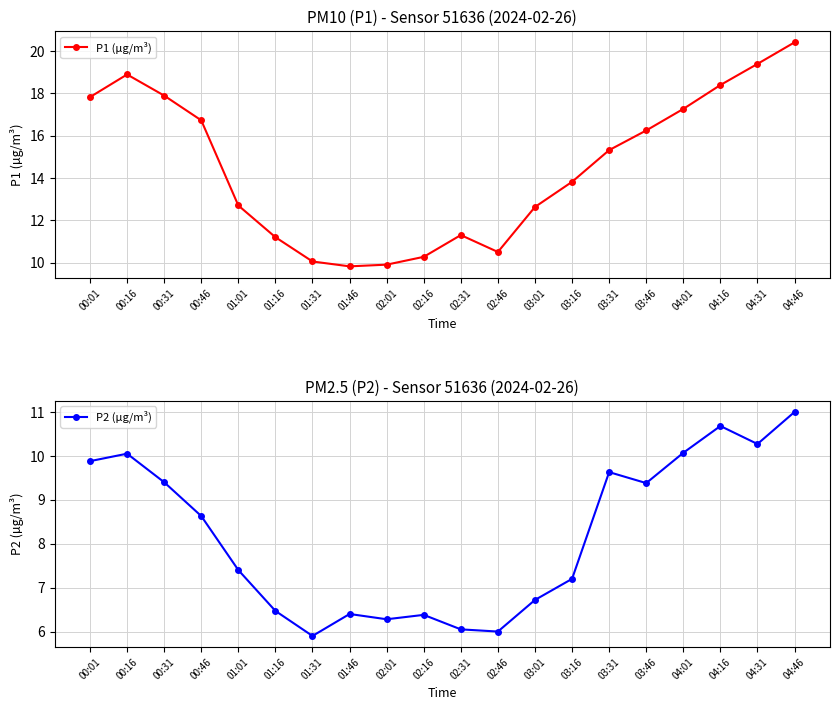

Reading left to right, transcribe all the data shown in this chart.

P1 (µg/m³): 17.8	18.9	17.9	16.7	12.7	11.2	10.1	9.8	9.9	10.3	11.3	10.5	12.6	13.8	15.3	16.2	17.3	18.4	19.4	20.4
P2 (µg/m³): 9.9	10.1	9.4	8.6	7.4	6.5	5.9	6.4	6.3	6.4	6.0	6.0	6.7	7.2	9.6	9.4	10.1	10.7	10.3	11.0